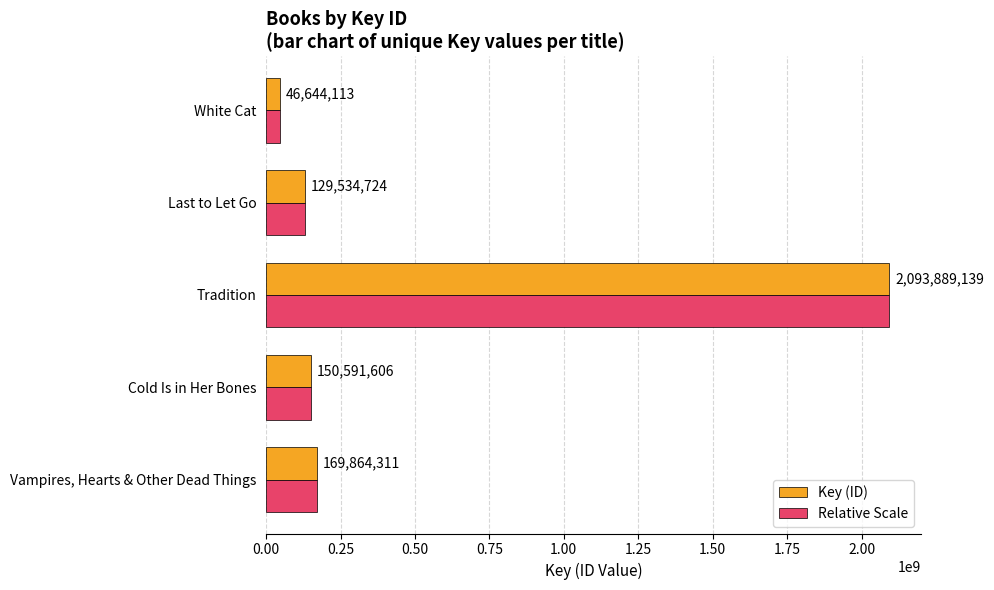

Which label corresponds to the largest value in the chart?

Tradition